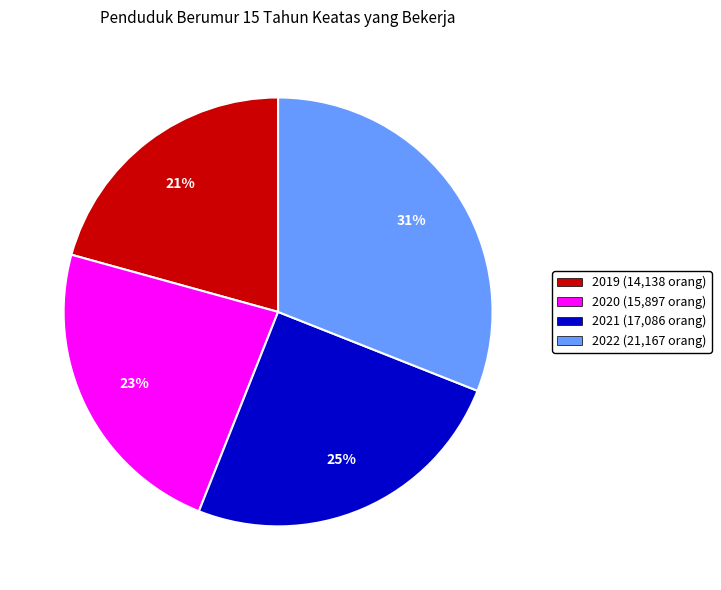

Does any single category account for the majority?

No